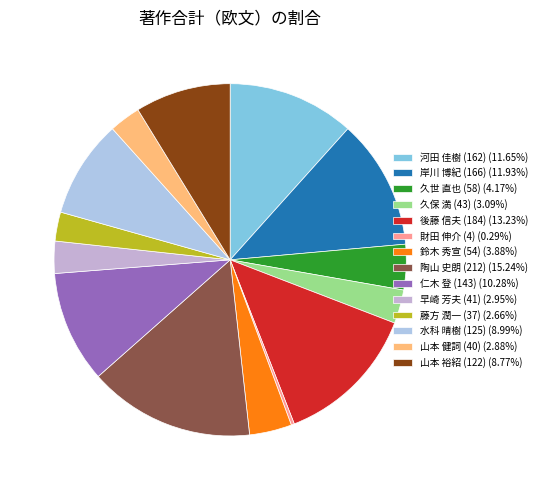

Count the number of slices in the pie.

14